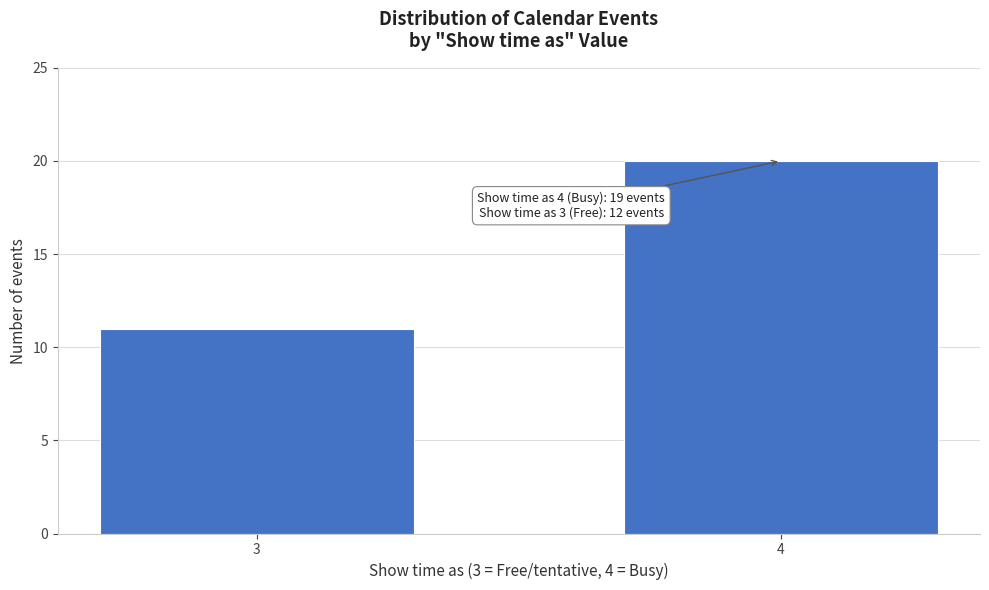

Reading right to left, list all the values displayed in this chart.

20	11